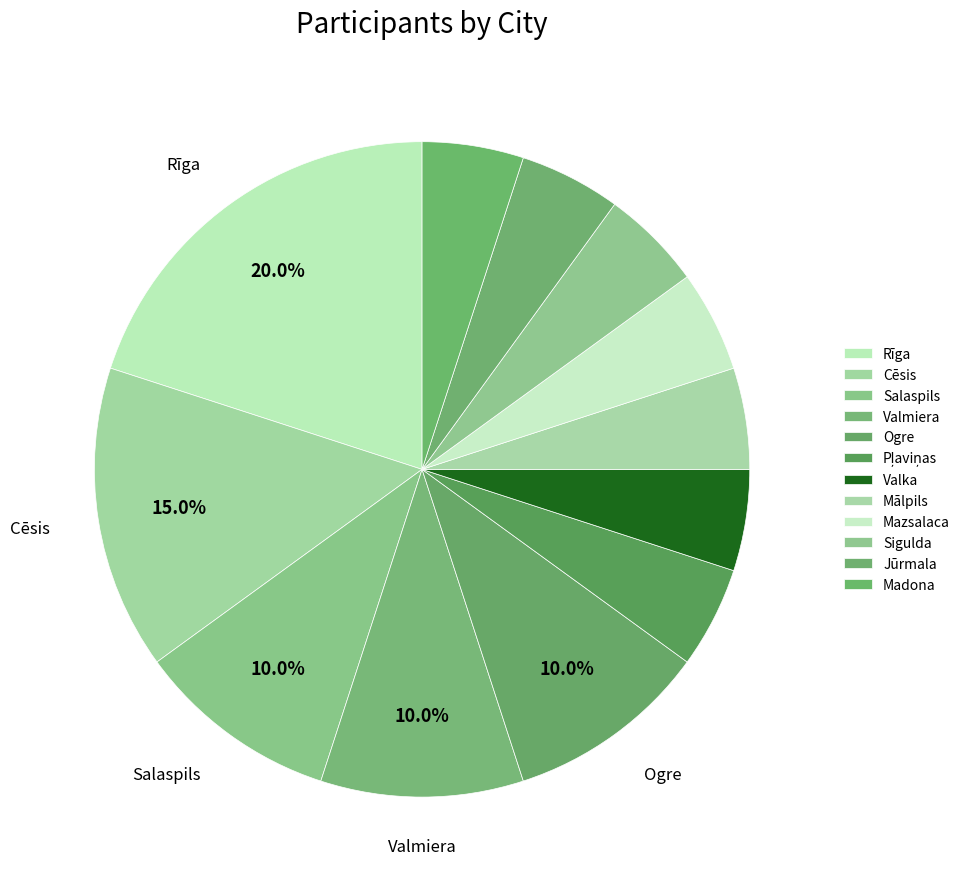

What portion of the pie excludes Valmiera?

90.0%